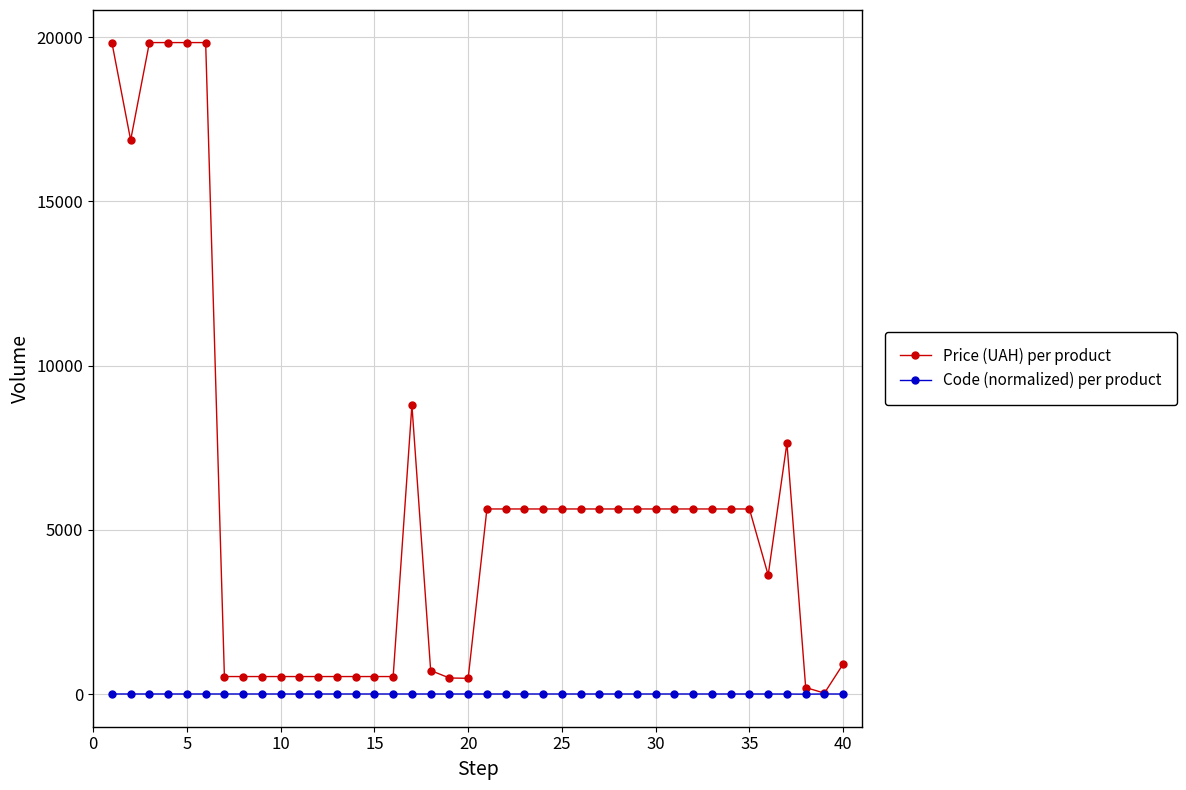

Which series has the largest total across all categories?

Price (UAH) per product